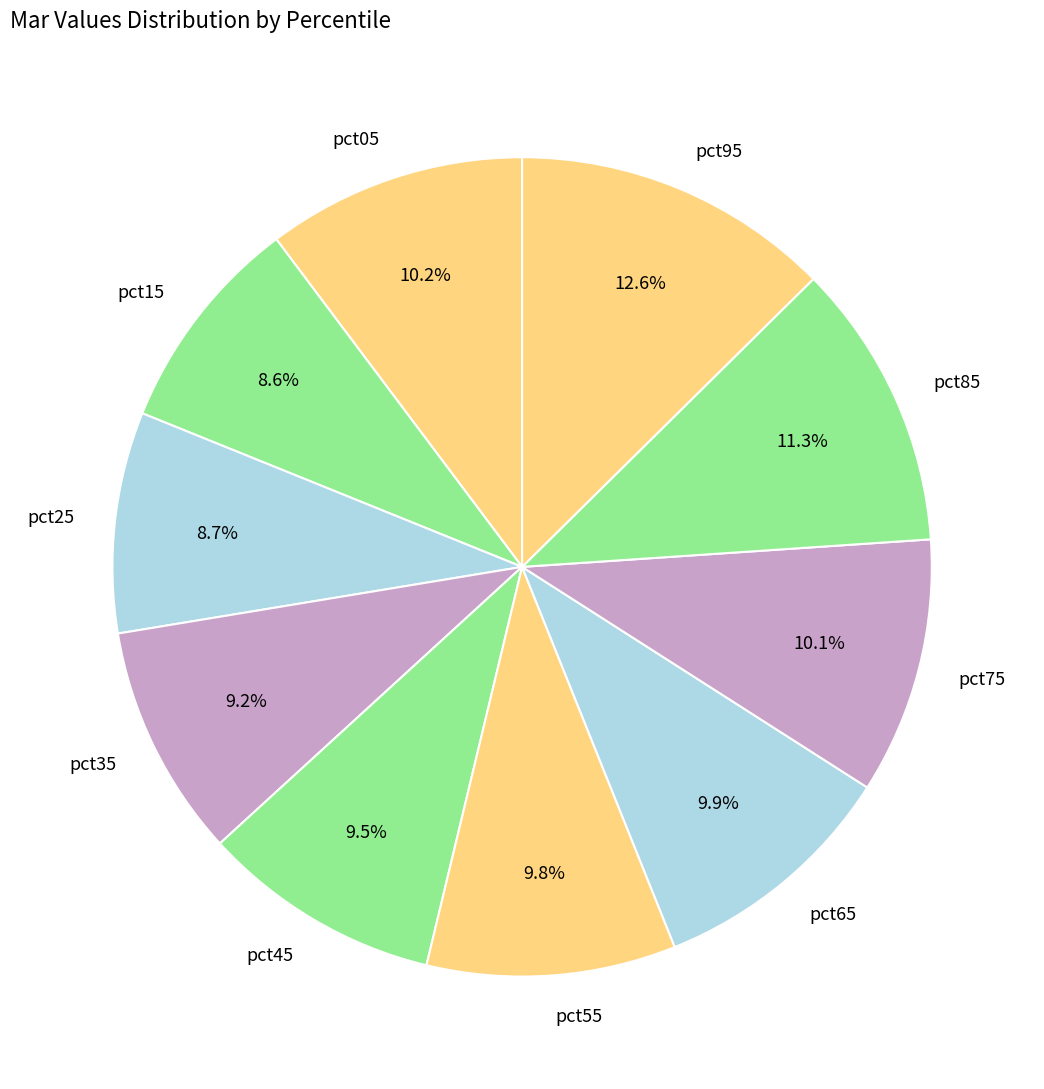

What is the largest slice in the pie chart?

pct95